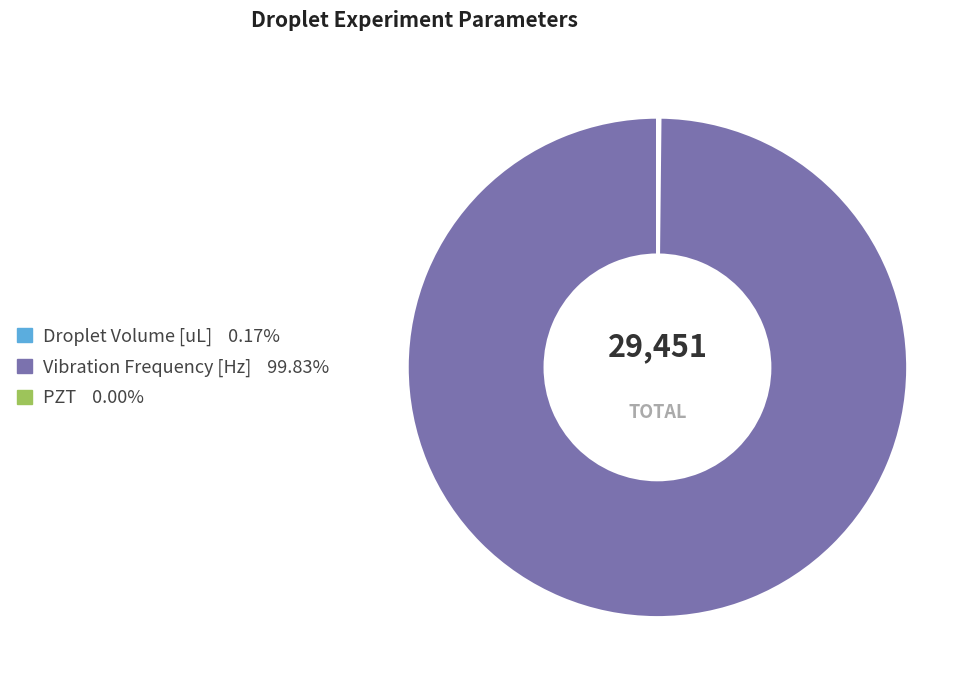

Does Vibration Frequency [Hz] represent more than half of the total?

Yes